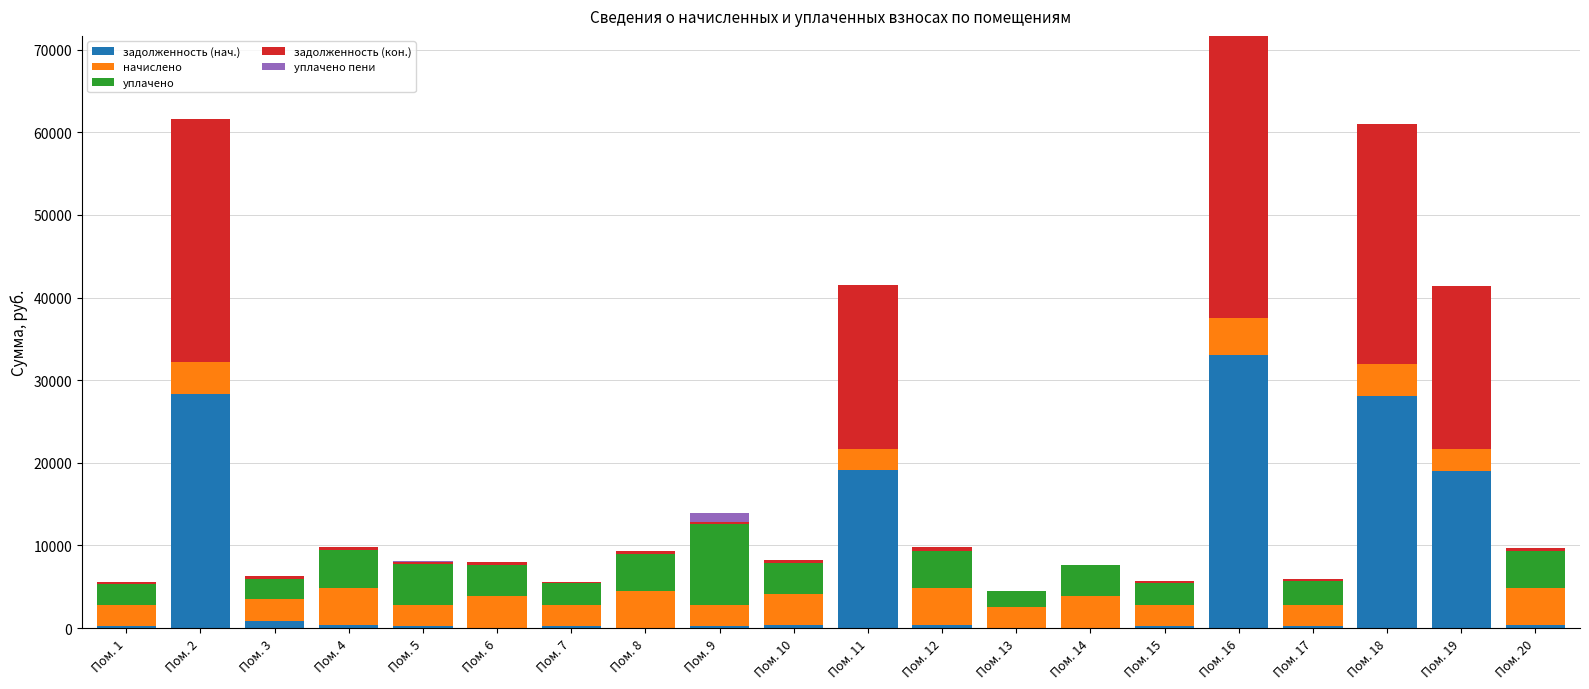

At which category is the sum across all series the highest?

Пом. 16